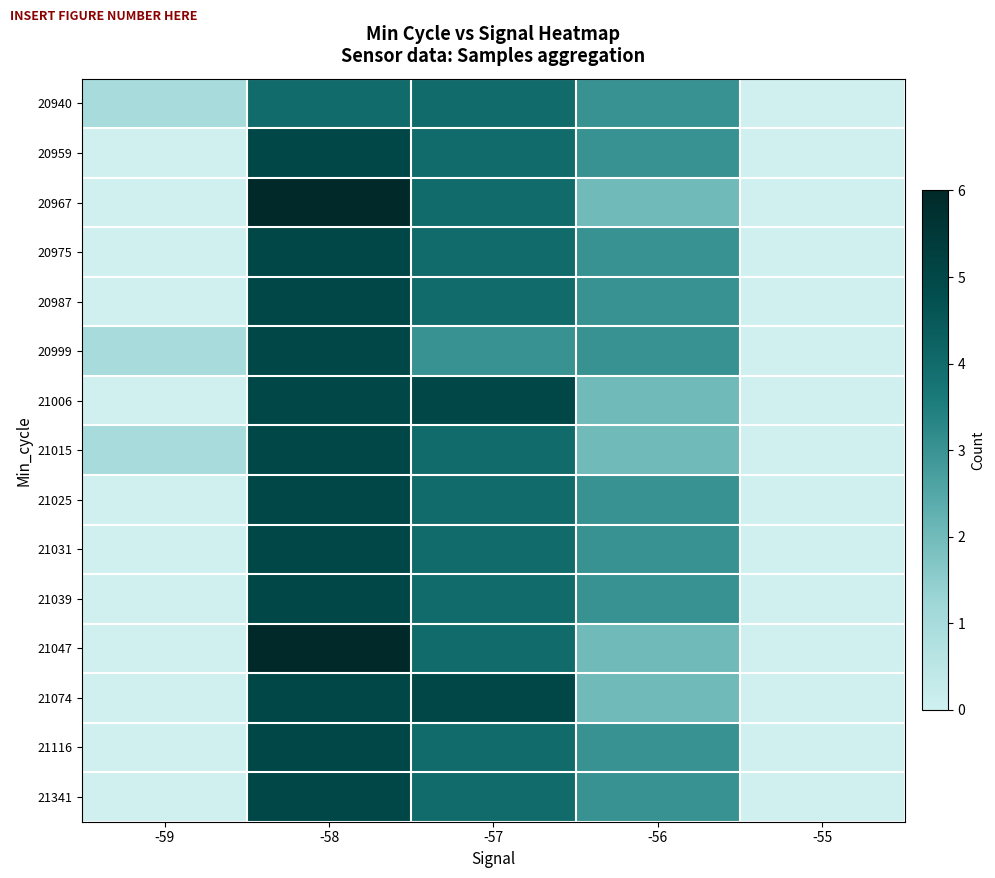

Between -59 and -55, which series saw the biggest shift?

20940